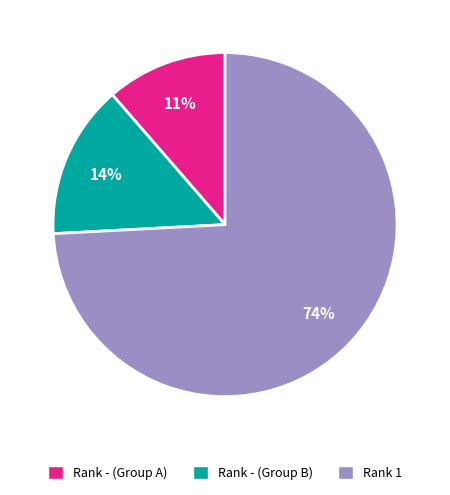

Is there any slice that represents more than half of the pie?

Yes